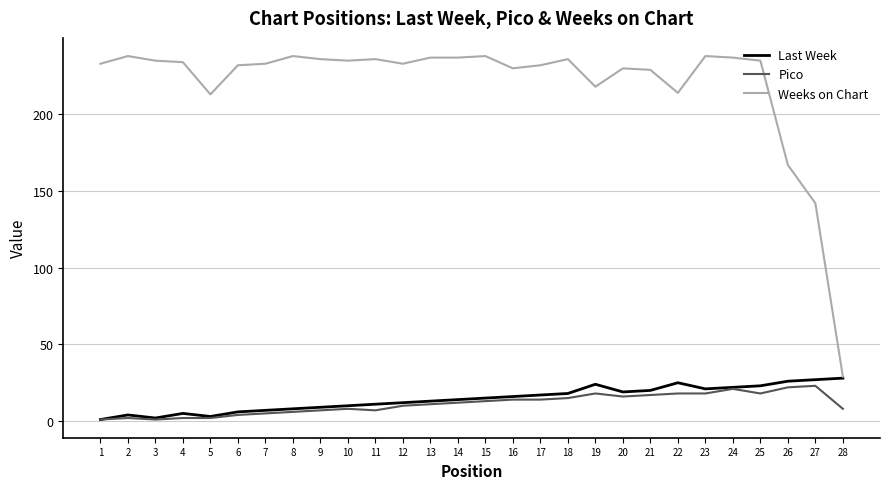

The Weeks on Chart series shows 378 at 22. True or false?

False